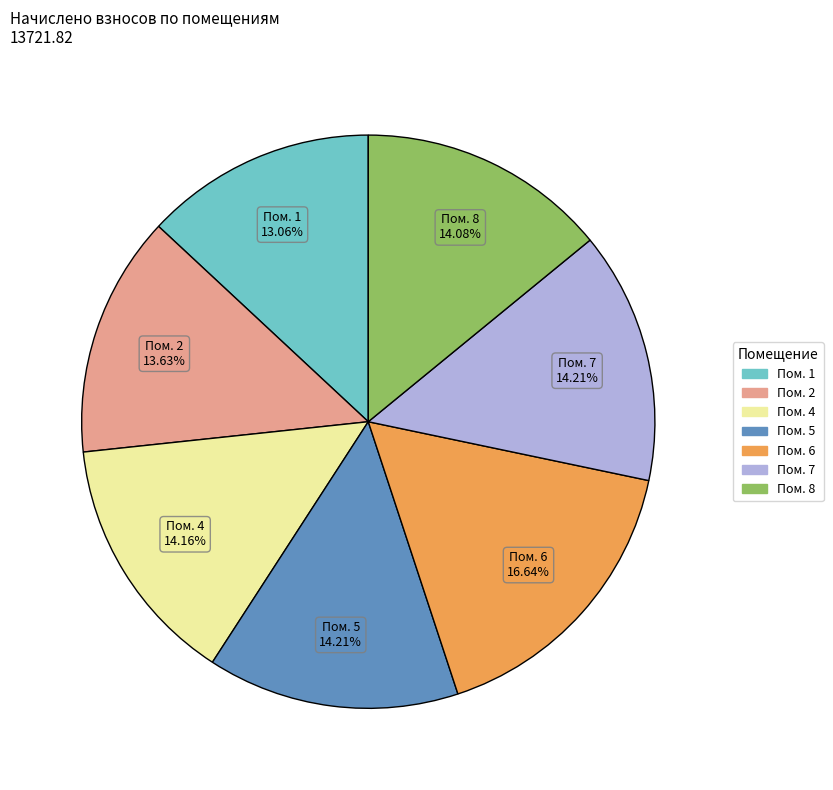

Is there a majority slice in this chart?

No